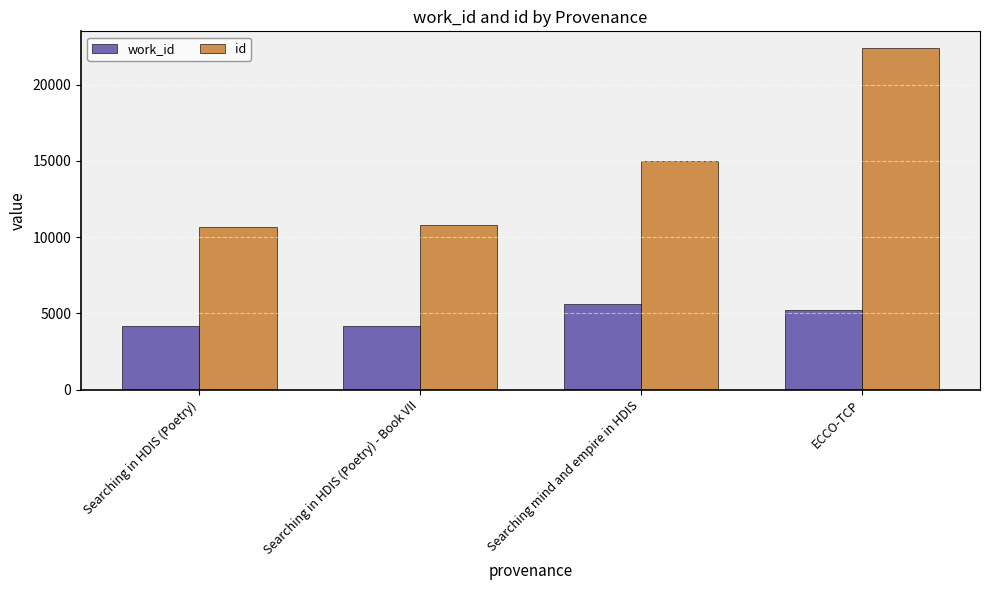

What position from the left is ECCO-TCP?

4